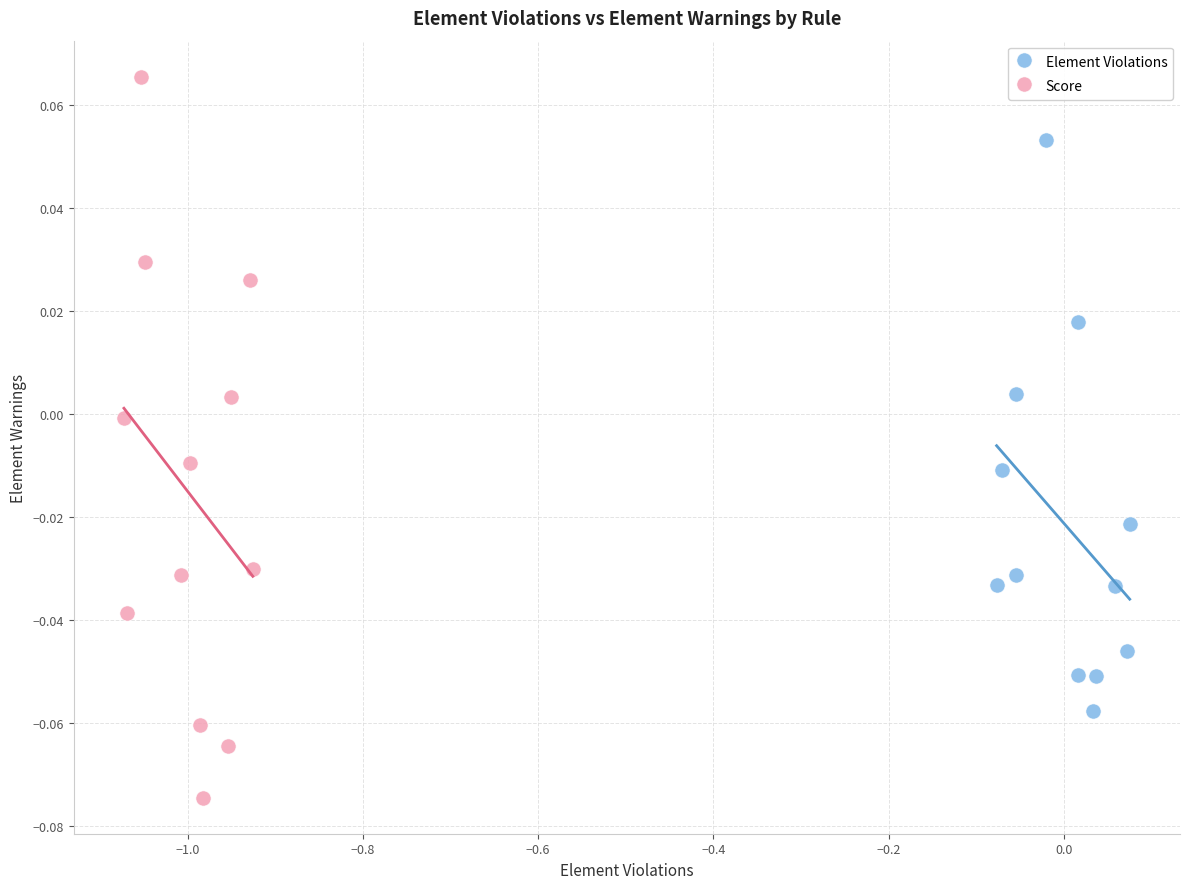

Which series has the widest spread of Y values?

Score